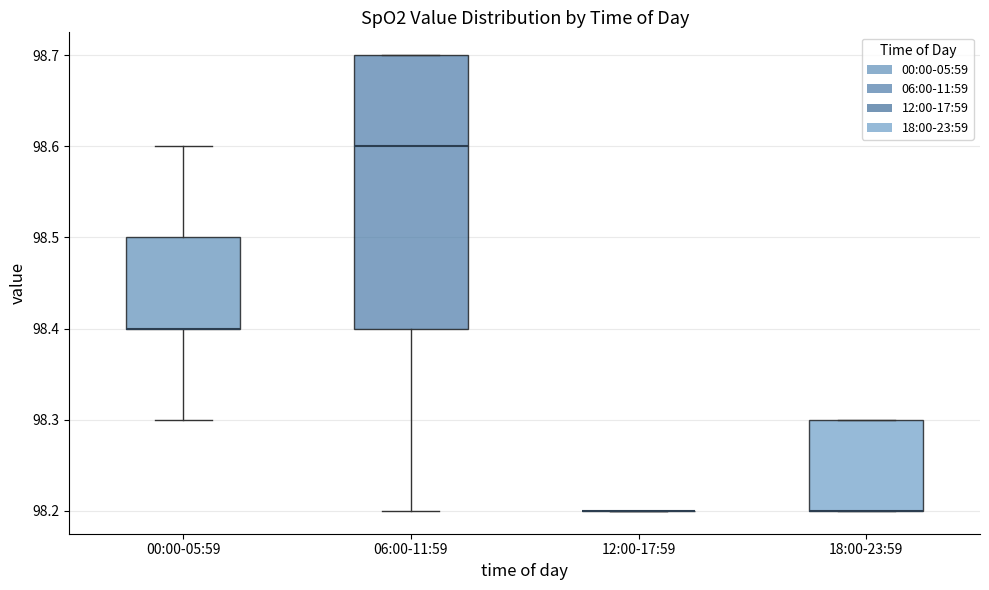

Reading left to right, transcribe this box plot: for each box, give where its median line is, the range the box spans, and where its two whiskers end, as read against the y-axis. The values are not printed on the chart, so give them approximately, as read against the axis.

00:00-05:59: median 98.4 (drawn on the box's lower edge), box 98.4 to 98.5, whiskers 98.3 to 98.6
06:00-11:59: median 98.6, box 98.4 to 98.7, whiskers 98.2 to 98.7
12:00-17:59: box collapsed to a line at 98.2, whiskers 98.2 to 98.2
18:00-23:59: median 98.2 (drawn on the box's lower edge), box 98.2 to 98.3, whiskers 98.2 to 98.3